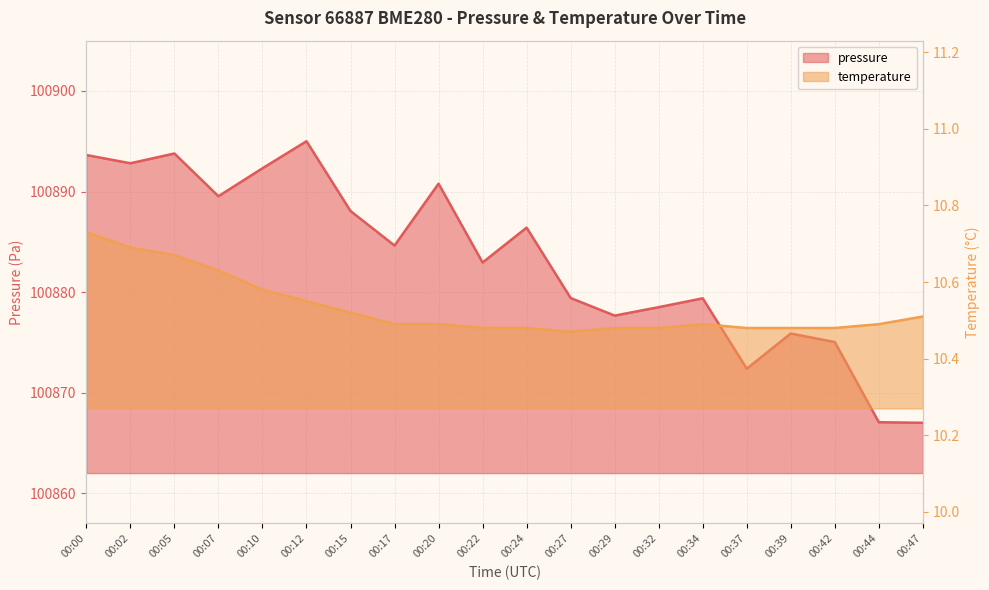

Reading left to right, list all the values displayed in this chart.

pressure: 00:00=100893.6	00:02=100892.8	00:05=100893.8	00:07=100889.5	00:10=100892.3	00:12=100895.0	00:15=100888.1	00:17=100884.6	00:20=100890.8	00:22=100882.9	00:24=100886.4	00:27=100879.4	00:29=100877.7	00:32=100878.5	00:34=100879.4	00:37=100872.4	00:39=100875.9	00:42=100875.0	00:44=100867.1	00:47=100867.0
temperature: 00:00=10.7	00:02=10.7	00:05=10.7	00:07=10.6	00:10=10.6	00:12=10.6	00:15=10.5	00:17=10.5	00:20=10.5	00:22=10.5	00:24=10.5	00:27=10.5	00:29=10.5	00:32=10.5	00:34=10.5	00:37=10.5	00:39=10.5	00:42=10.5	00:44=10.5	00:47=10.5